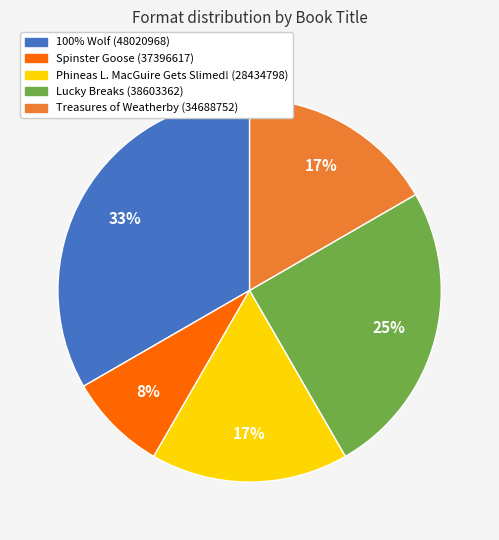

To the nearest percent, what portion does Spinster Goose (37396617) represent?

8%